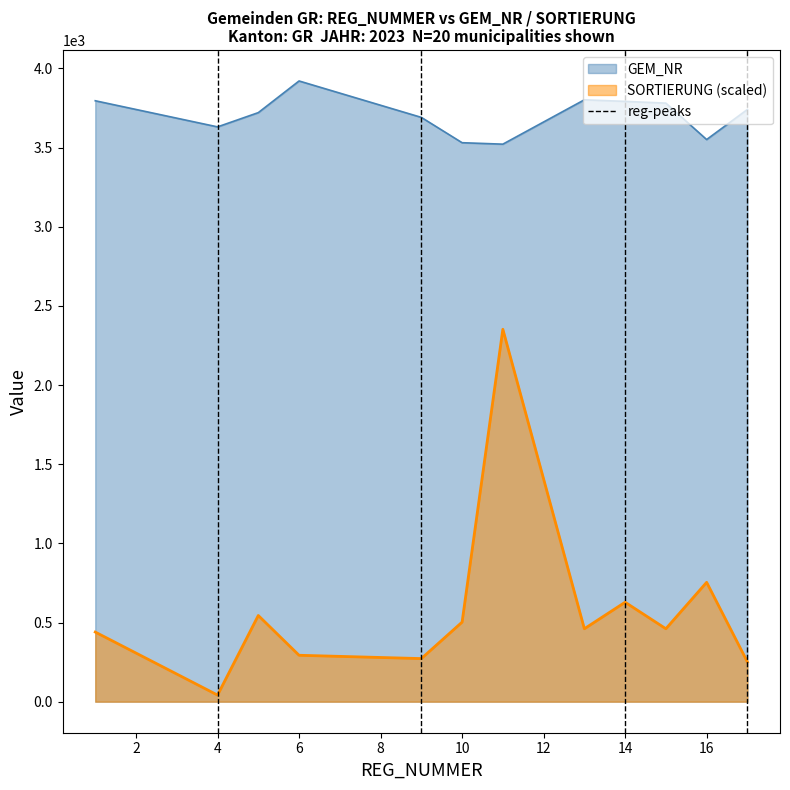

True or false: SORTIERUNG and GEM_NR intersect in this chart.

False